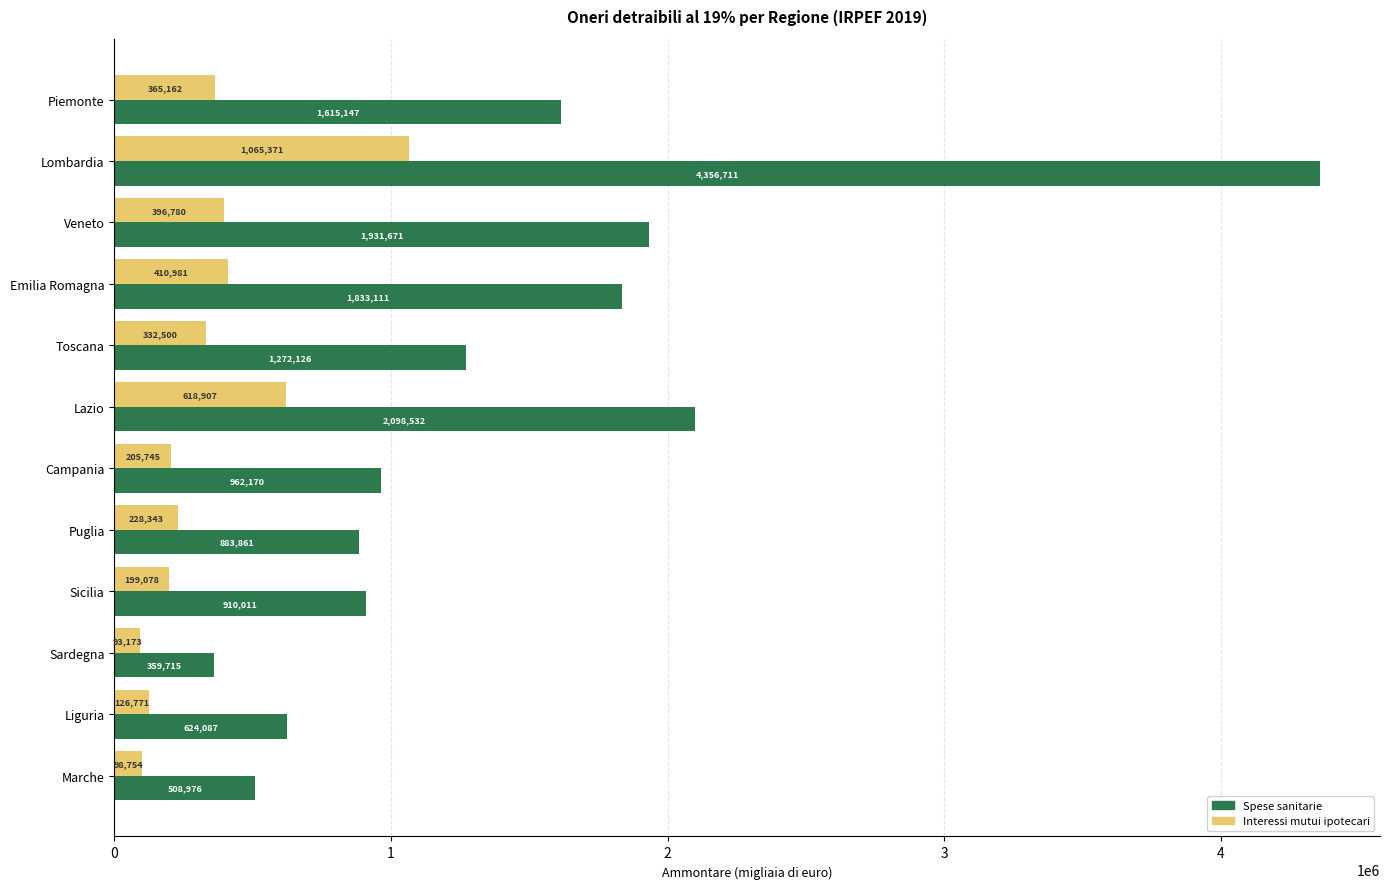

What is the difference between the highest and lowest values at Puglia?

655518